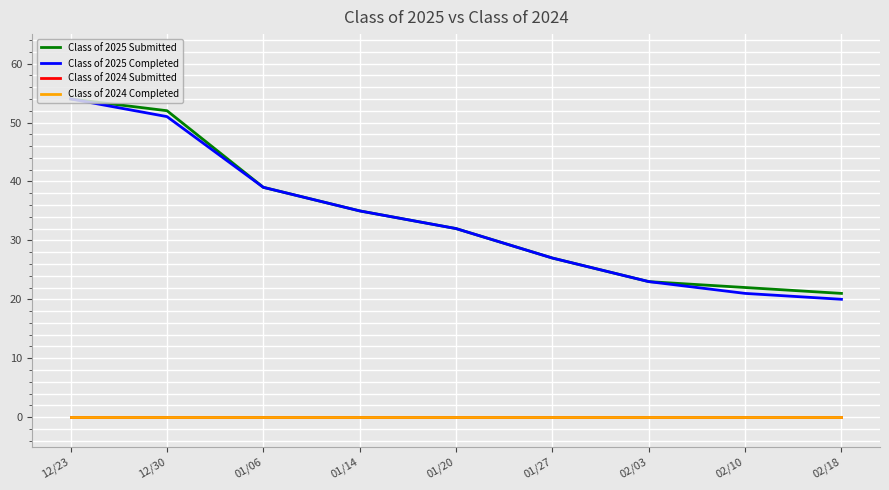

True or false: Class of 2025 Completed and Class of 2024 Completed cross at least once.

False